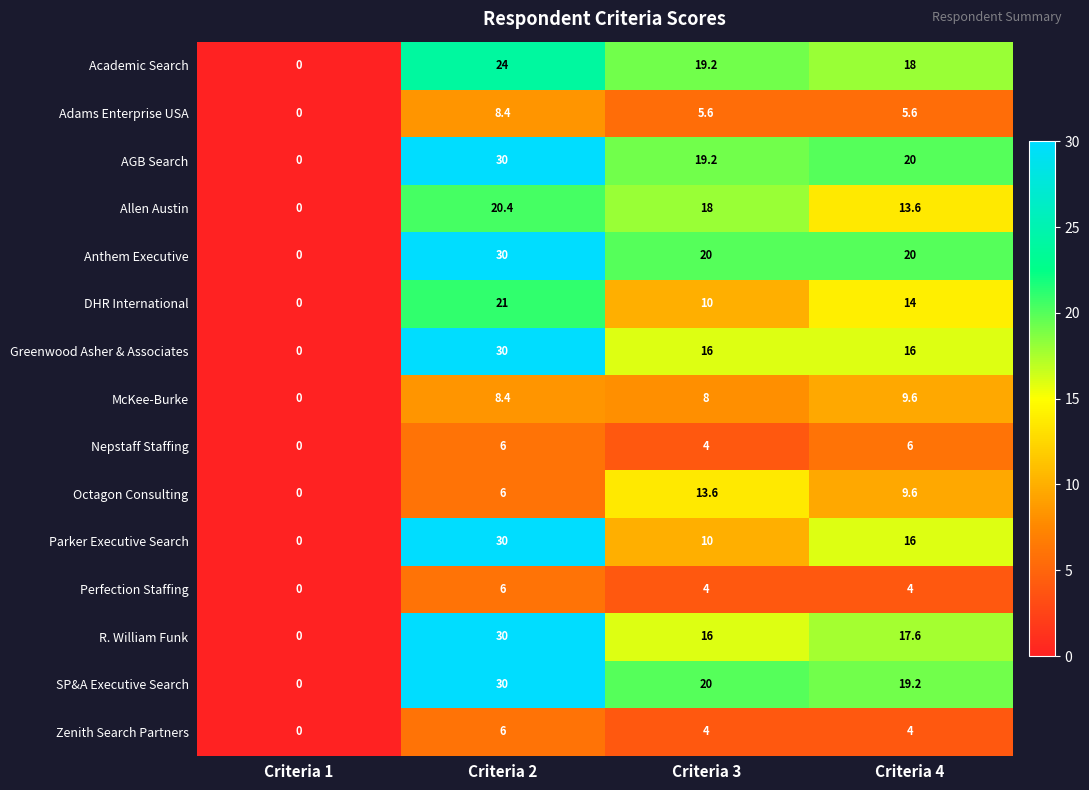

What is the spread (max minus min) of values at Criteria 3?

16.0